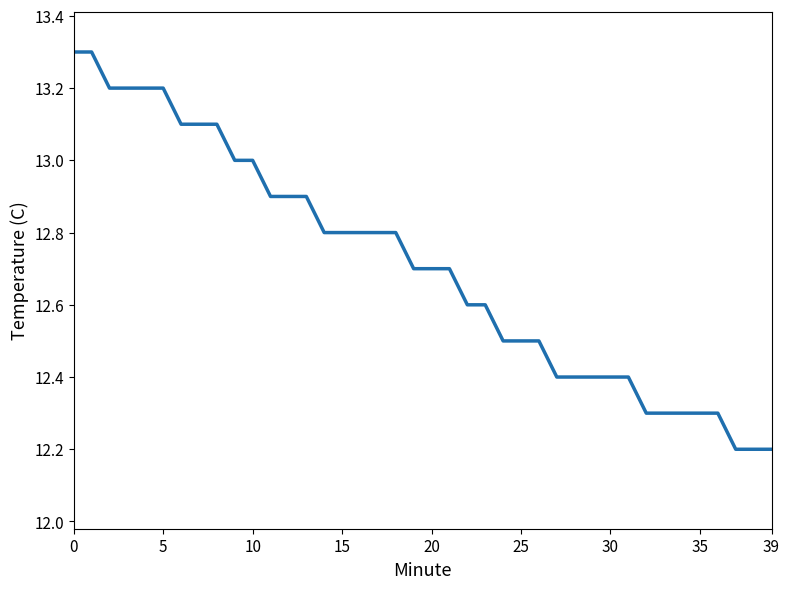

What is the difference between the maximum and minimum values?

1.1